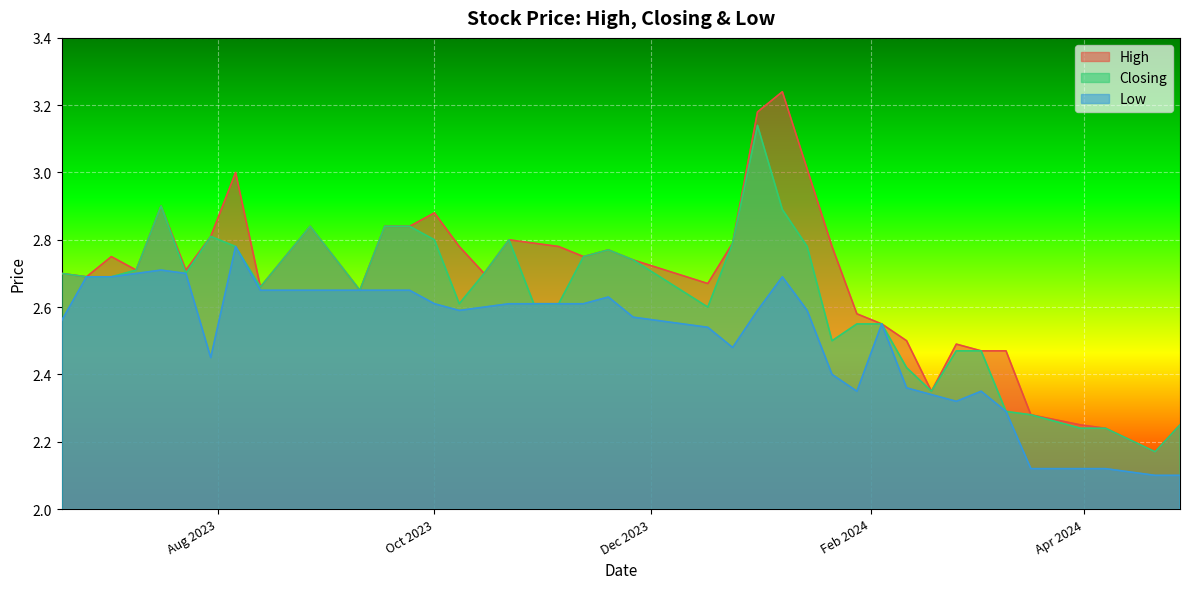

Is the value of Closing at 25/06/2023 greater than the value of High at 12/11/2023?

No